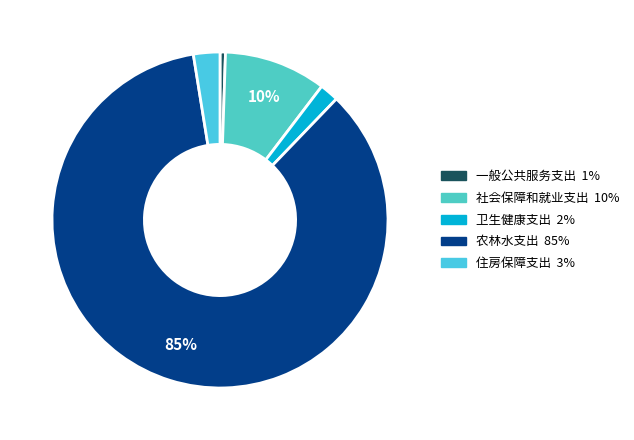

Is it true that 农林水支出 is 85% of the pie?

True